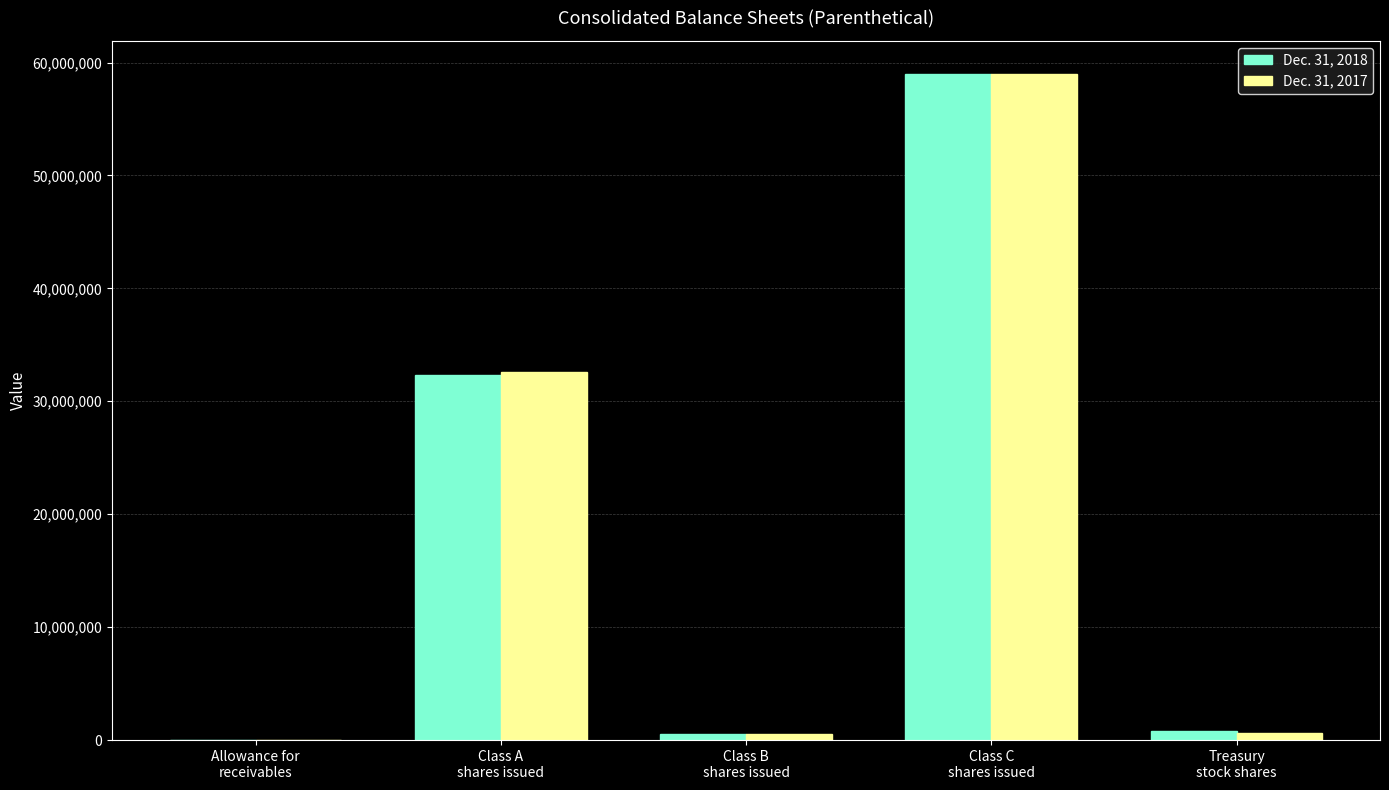

How many groups of bars are there?

5